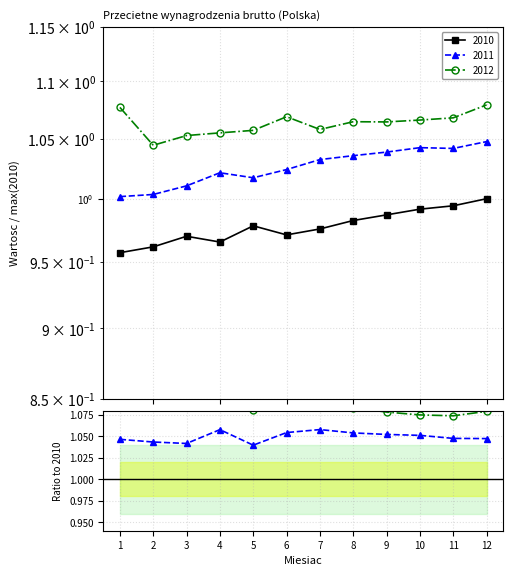

How many interior local valleys does the 2010 series have?

2